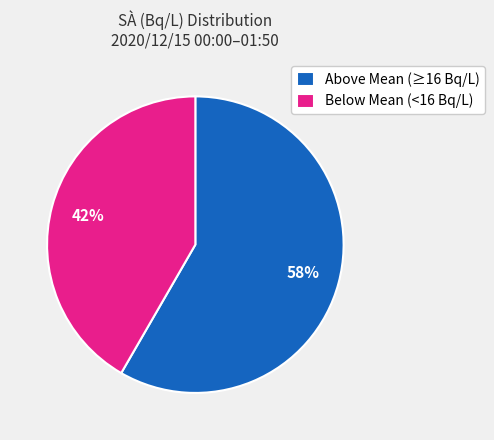

What is the largest slice in the pie chart?

Above Mean (≥16 Bq/L)